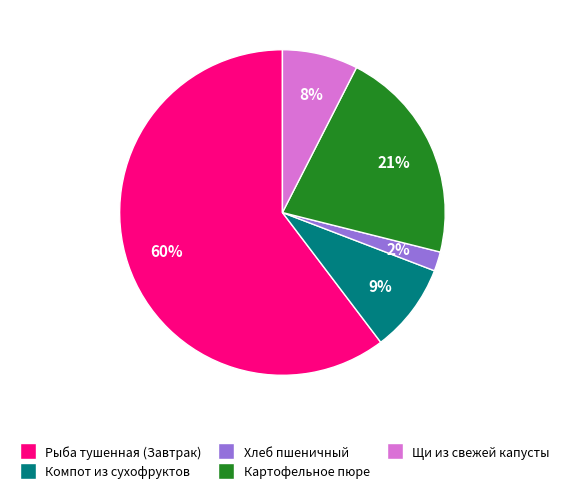

How many slices are in this pie chart?

5